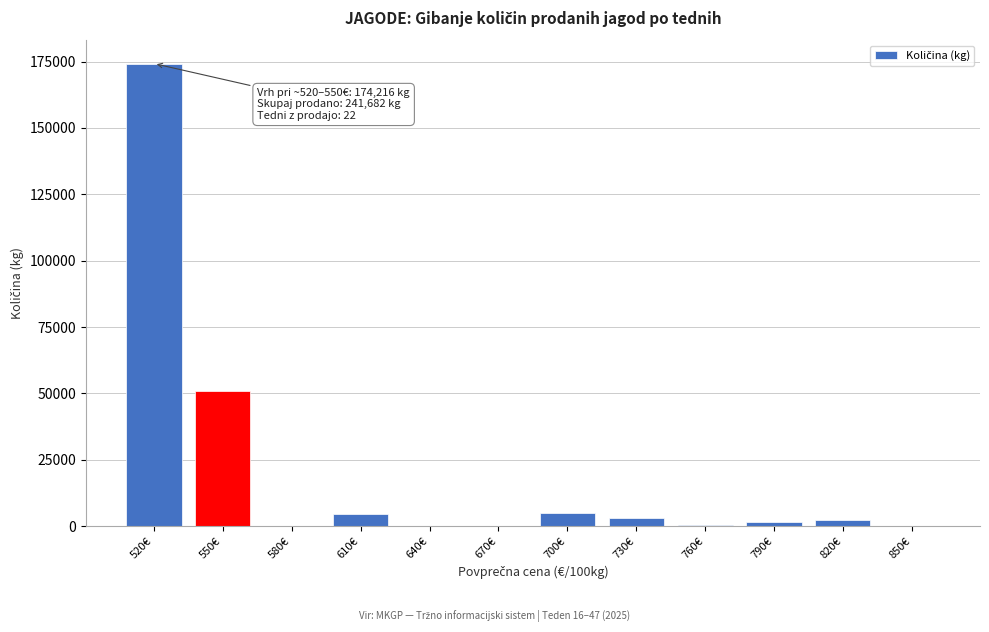

At which label is the value closest to 87108?

550€